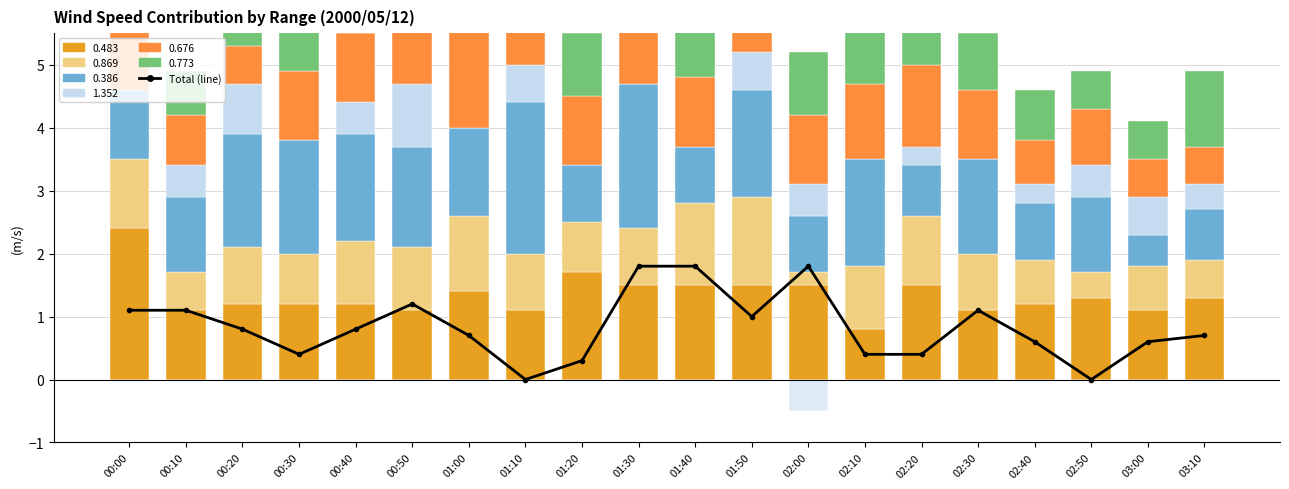

What is the sum of the Total (line) values at 01:10 and 01:00?

0.7